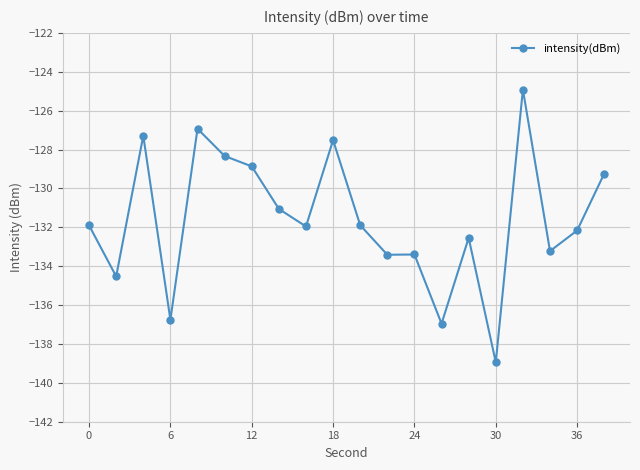

How many distinct data groups are displayed?

1